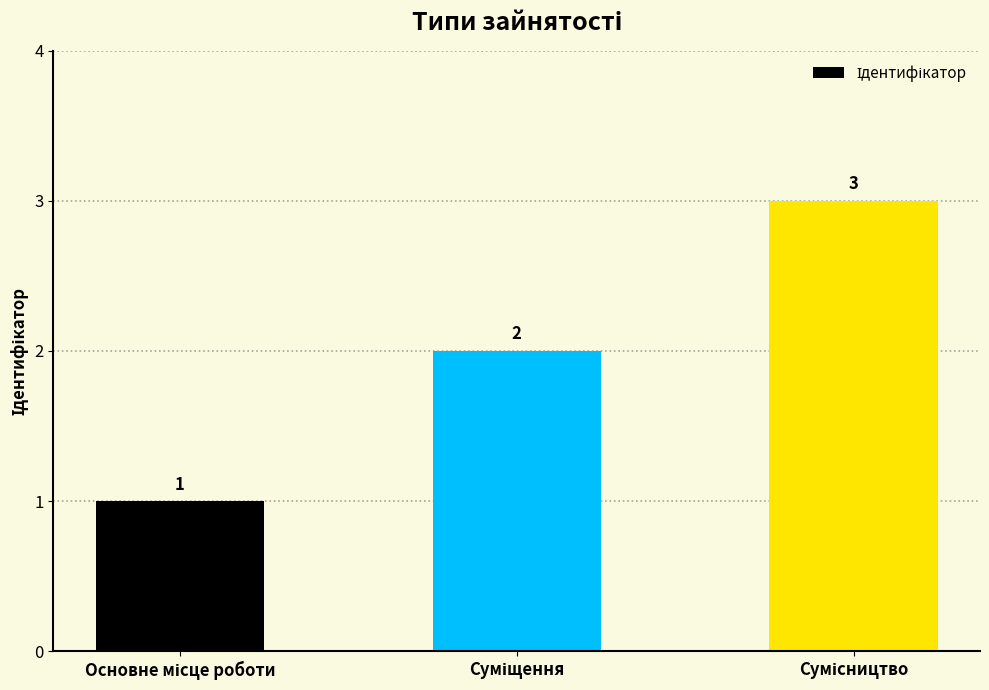

What is the sum of all values?

6